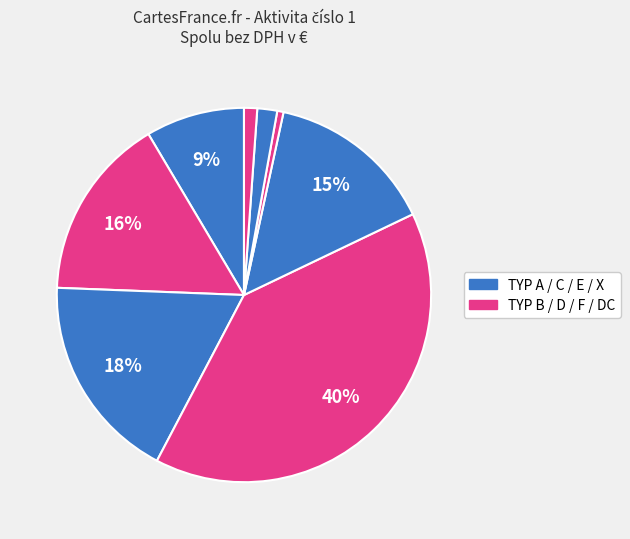

How many segments does this pie chart have?

8